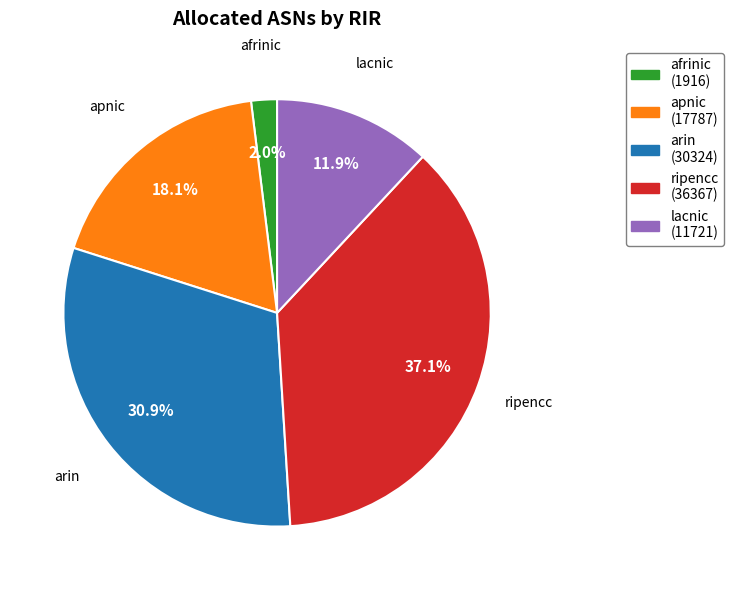

Which category has the biggest portion of the pie?

ripencc